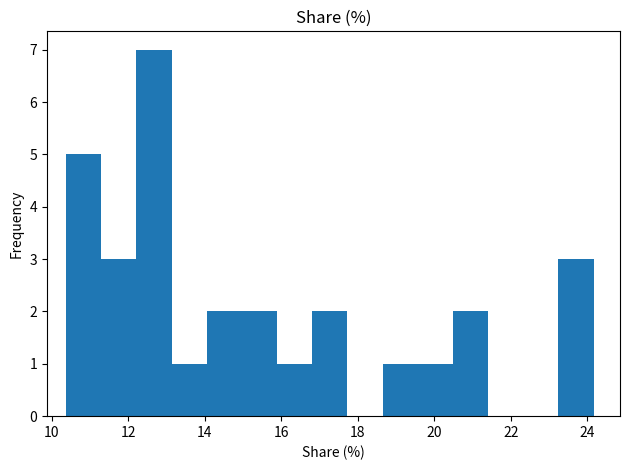

Reading left to right, transcribe this chart: for each bar, give the range it covers on the x-axis and its height. Neither the bar edges nor the heights are printed on the chart, so give them approximately, as read against the axes.

10.4 to 11.2: 5
11.2 to 12.2: 3
12.2 to 13.2: 7
13.2 to 14.0: 1
14.0 to 15.0: 2
15.0 to 15.8: 2
15.8 to 16.8: 1
16.8 to 17.8: 2
17.8 to 18.6: 0
18.6 to 19.6: 1
19.6 to 20.4: 1
20.4 to 21.4: 2
21.4 to 22.4: 0
22.4 to 23.2: 0
23.2 to 24.2: 3